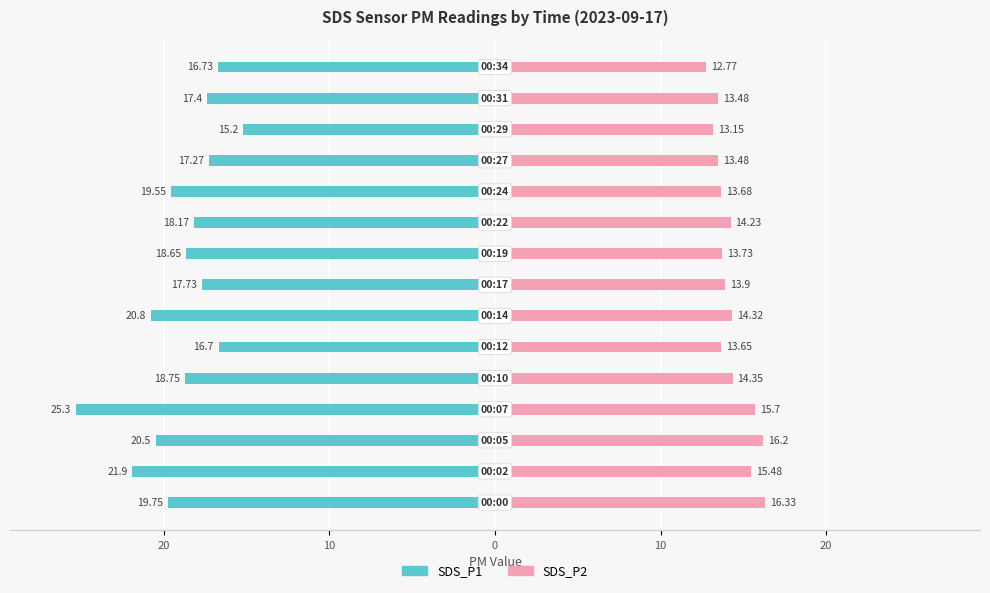

What are all the series names shown in the legend?

SDS_P1, SDS_P2